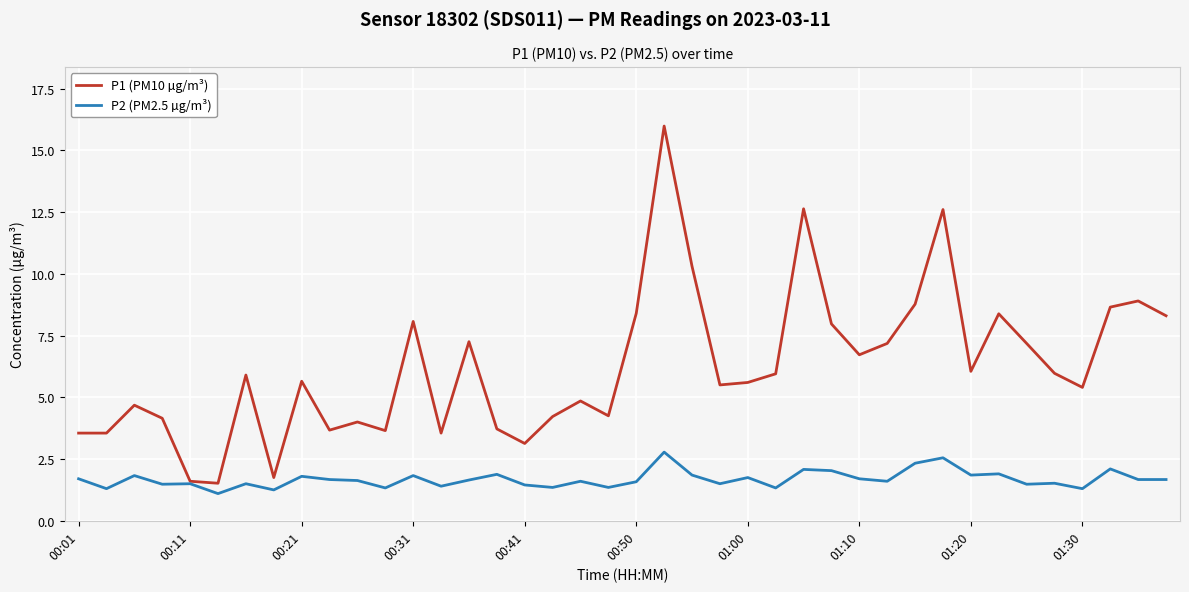

Which series has the widest spread of values?

P1 (PM10 µg/m³)